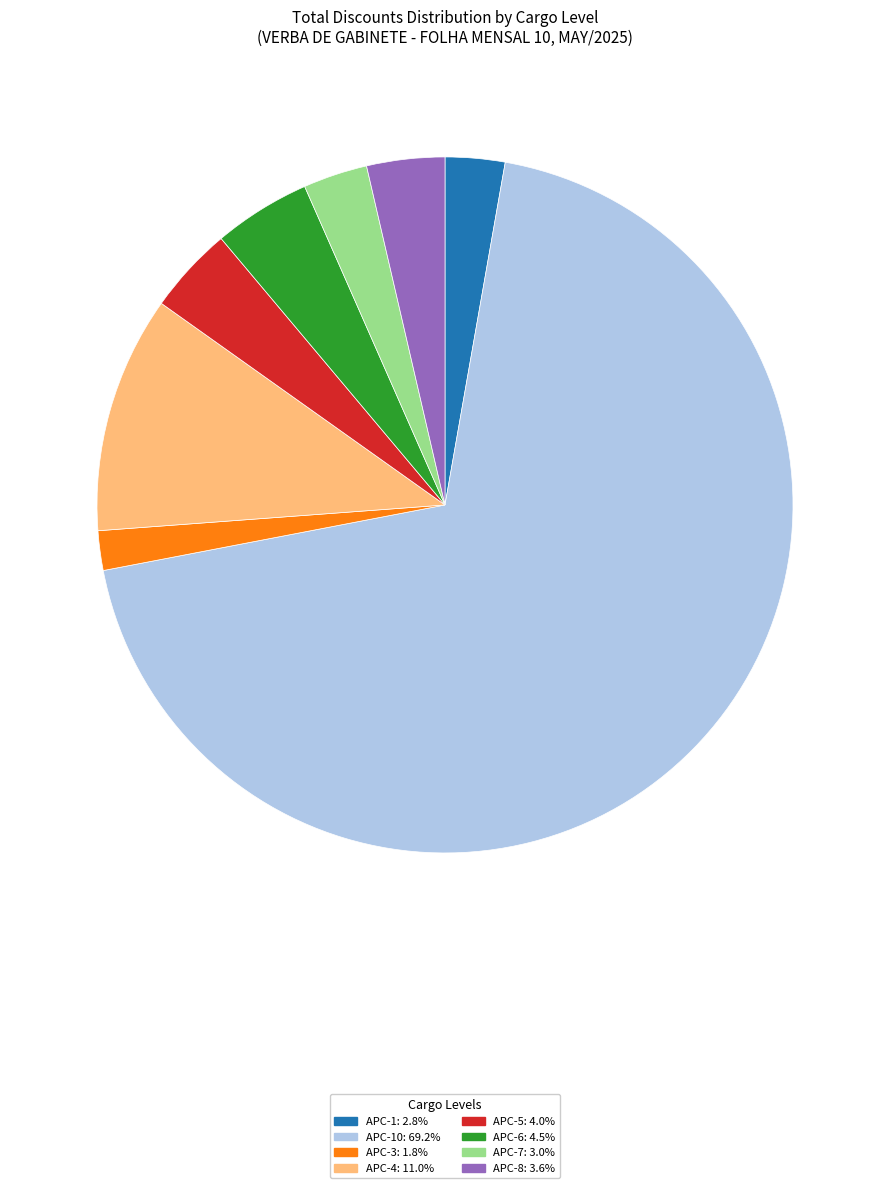

Does any single category account for the majority?

Yes